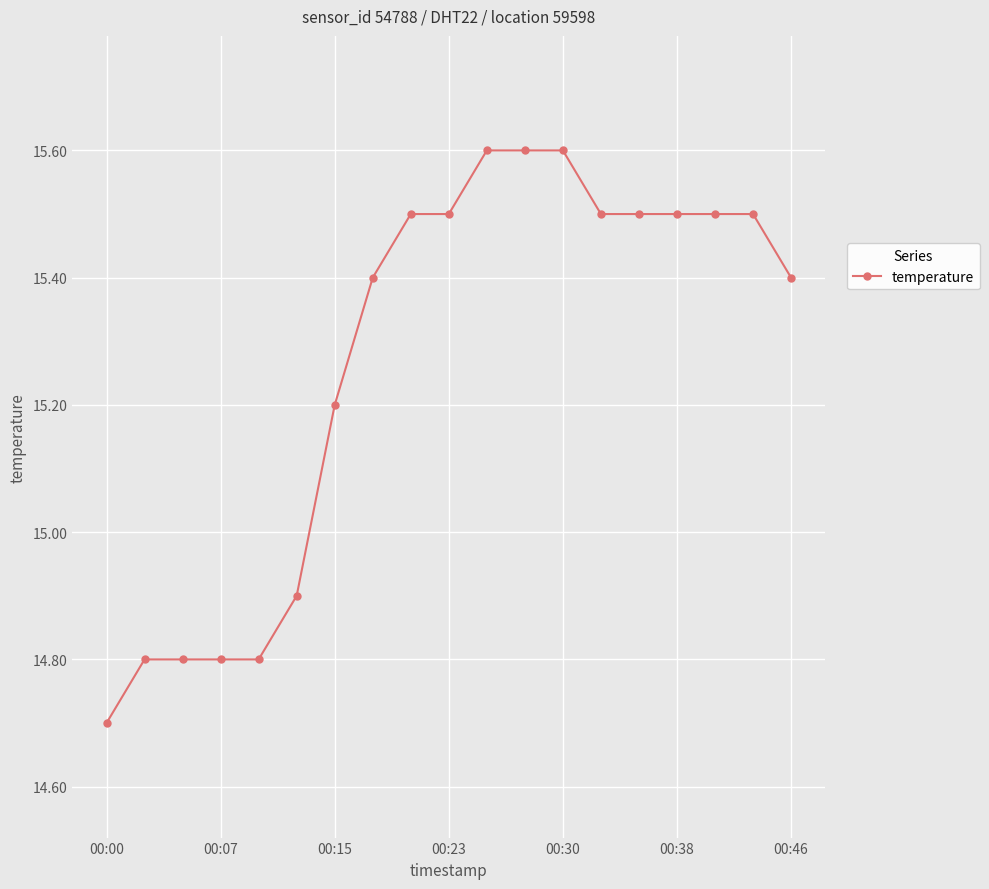

How many categories are shown in the chart?

19